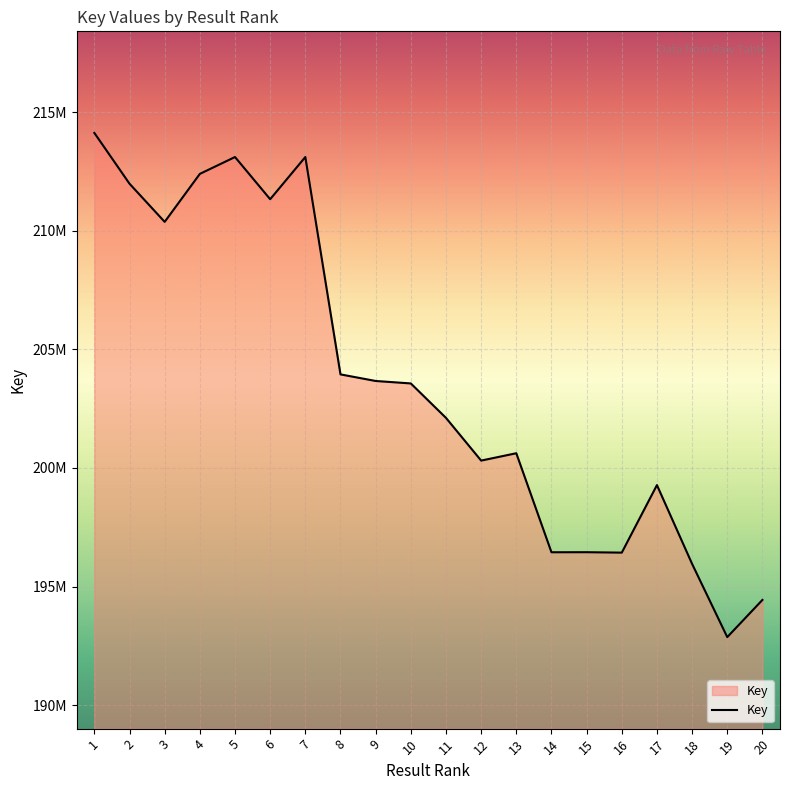

List the labels in order of value, smallest first.

19, 20, 18, 16, 14, 15, 17, 12, 13, 11, 10, 9, 8, 3, 6, 2, 4, 7, 5, 1